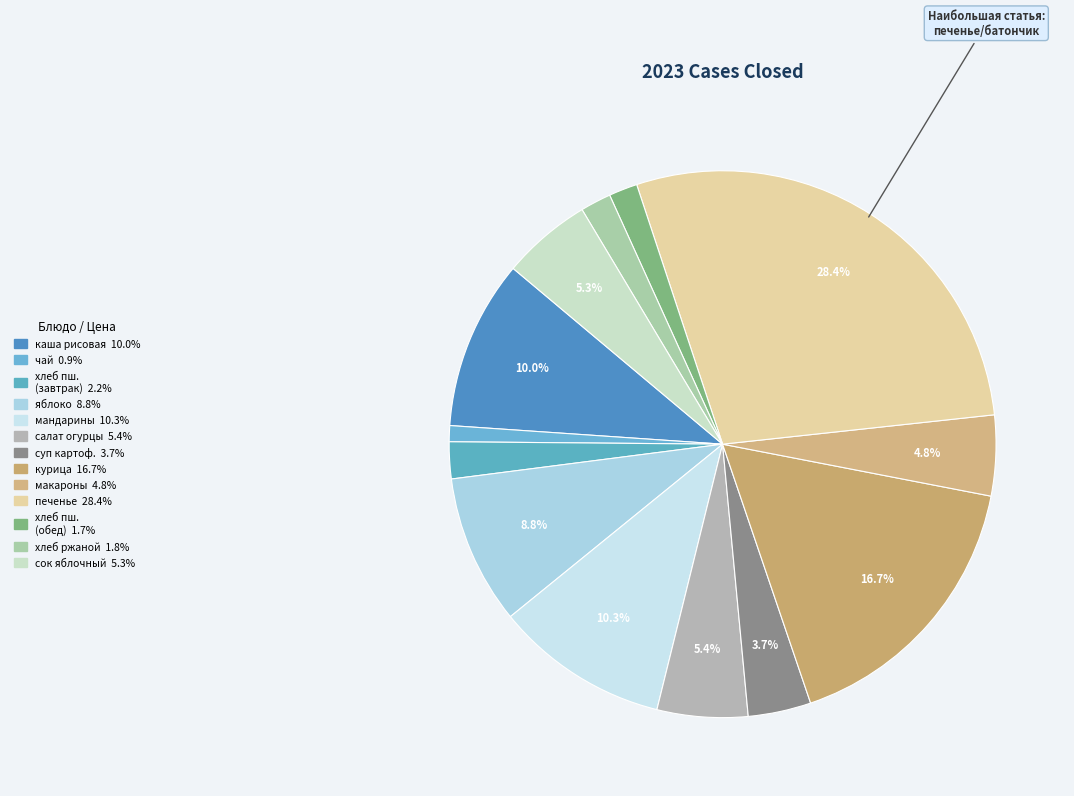

Is there a majority slice in this chart?

No